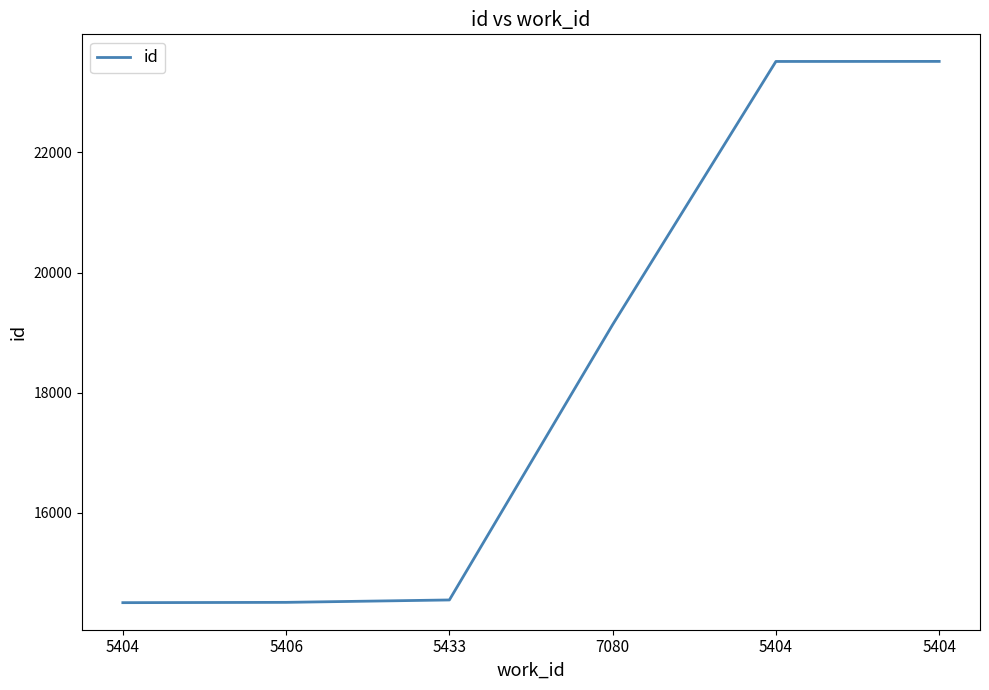

What is the difference between the values at 5404 and 5404?

1